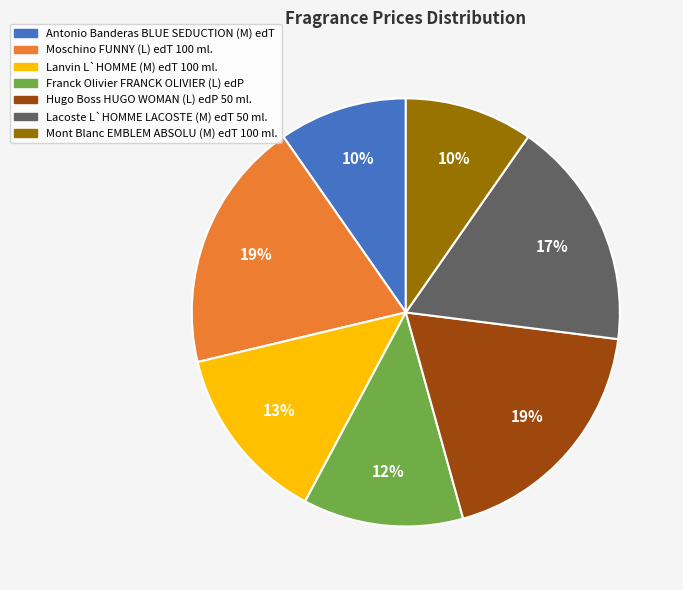

To the nearest percent, what is the combined percentage of Lanvin L`HOMME (M) edT 100 ml. and Antonio Banderas BLUE SEDUCTION (M) edT?

23%